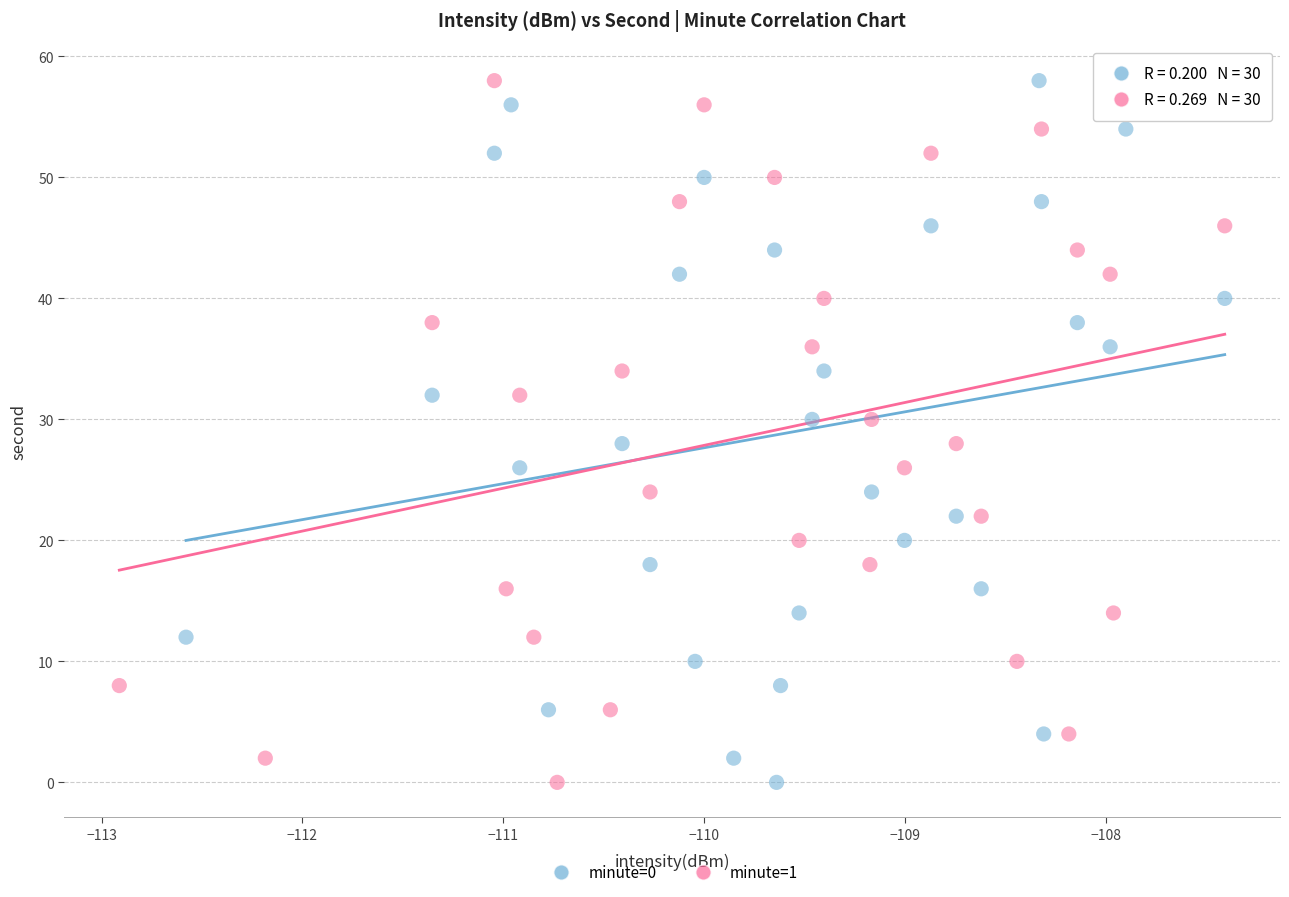

What are all the series names shown in the legend?

minute=0, minute=1